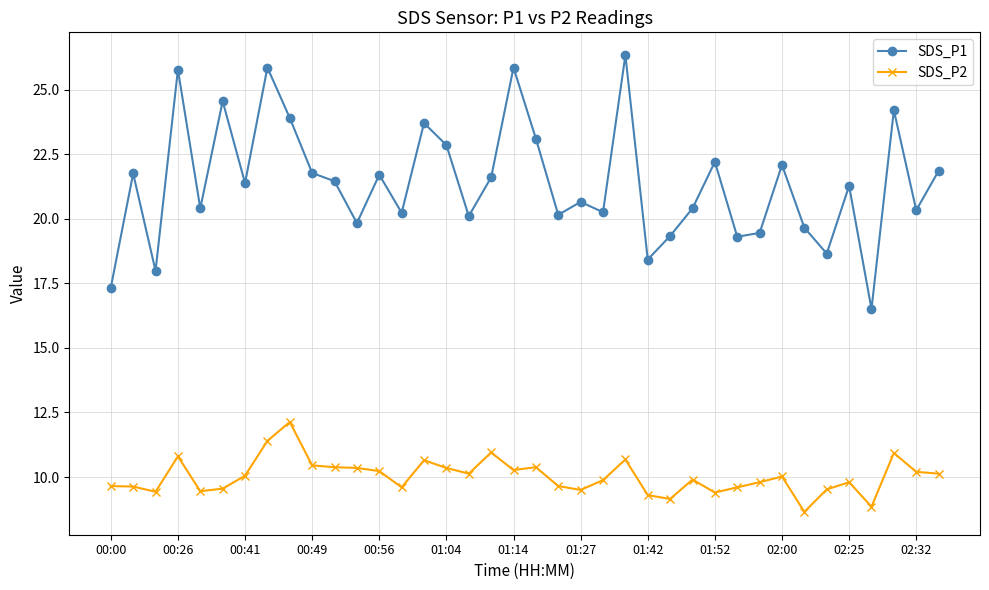

List the series in order of their peak value, highest first.

SDS_P1, SDS_P2